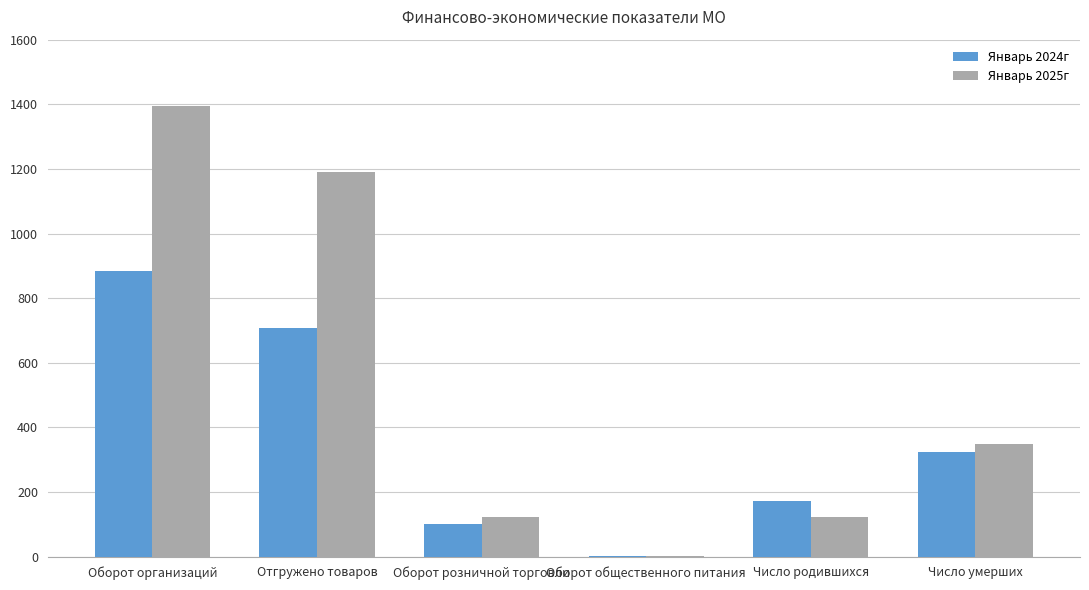

Between Отгружено товаров and Оборот розничной торговли, which series saw the biggest shift?

Январь 2025г